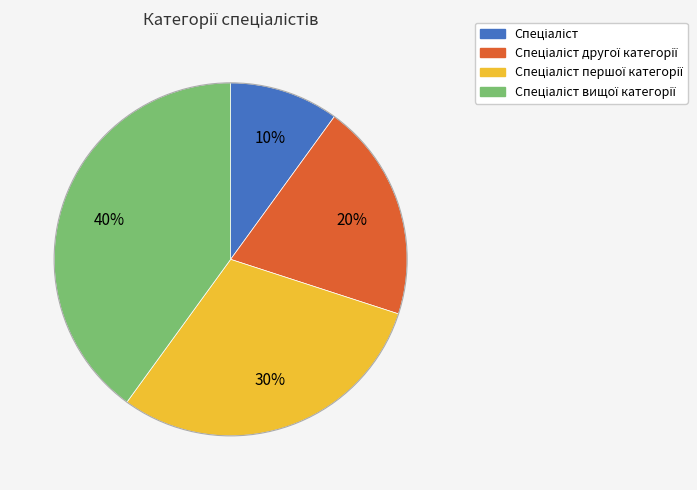

Does any single category account for the majority?

No